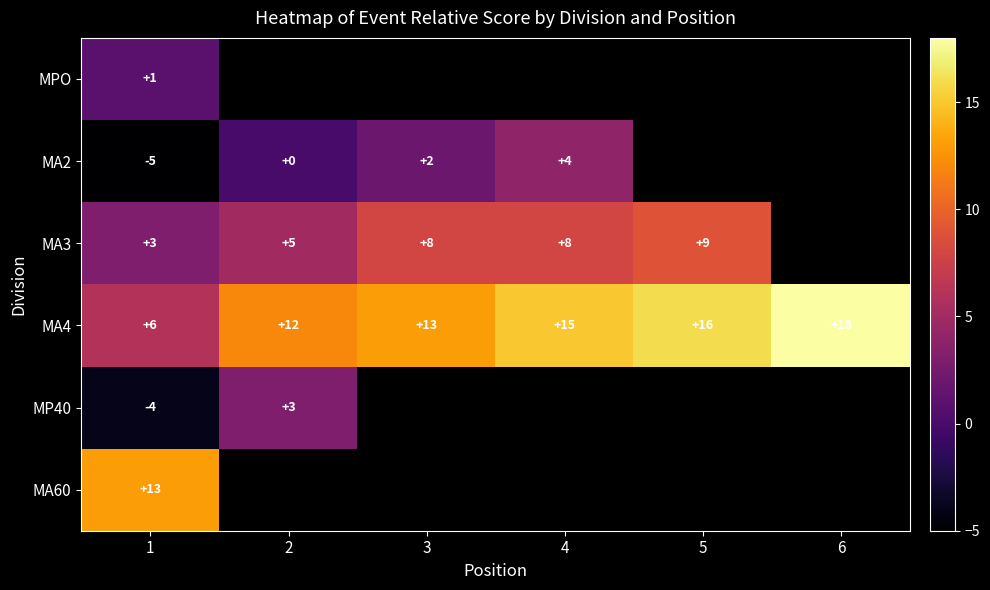

What is the maximum value for MA4?

18